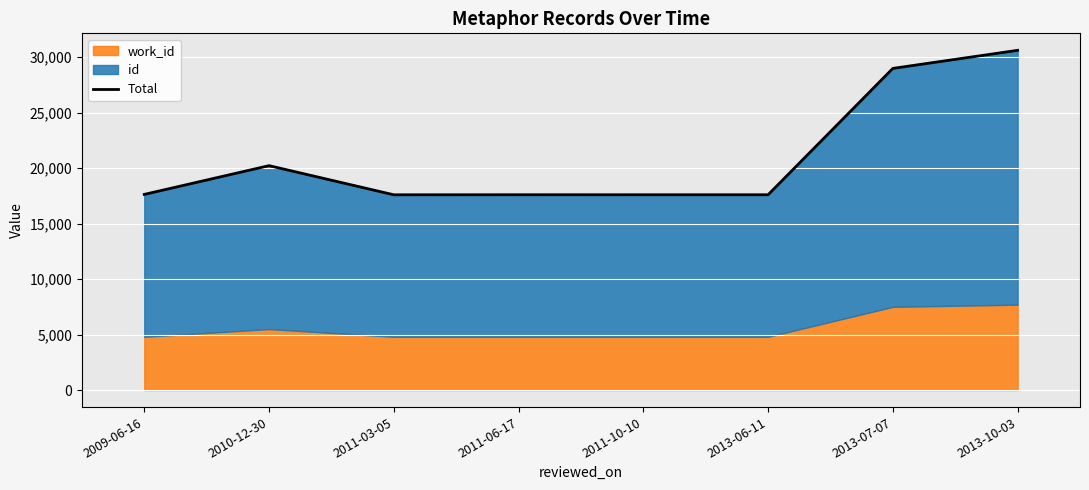

What is the label of the 7th point from the left?

2013-07-07